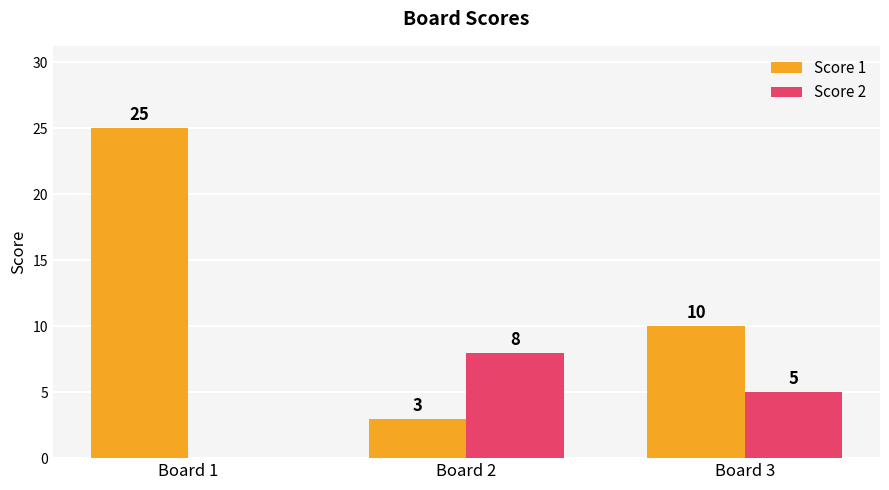

Which series has the largest total across all categories?

Score 1